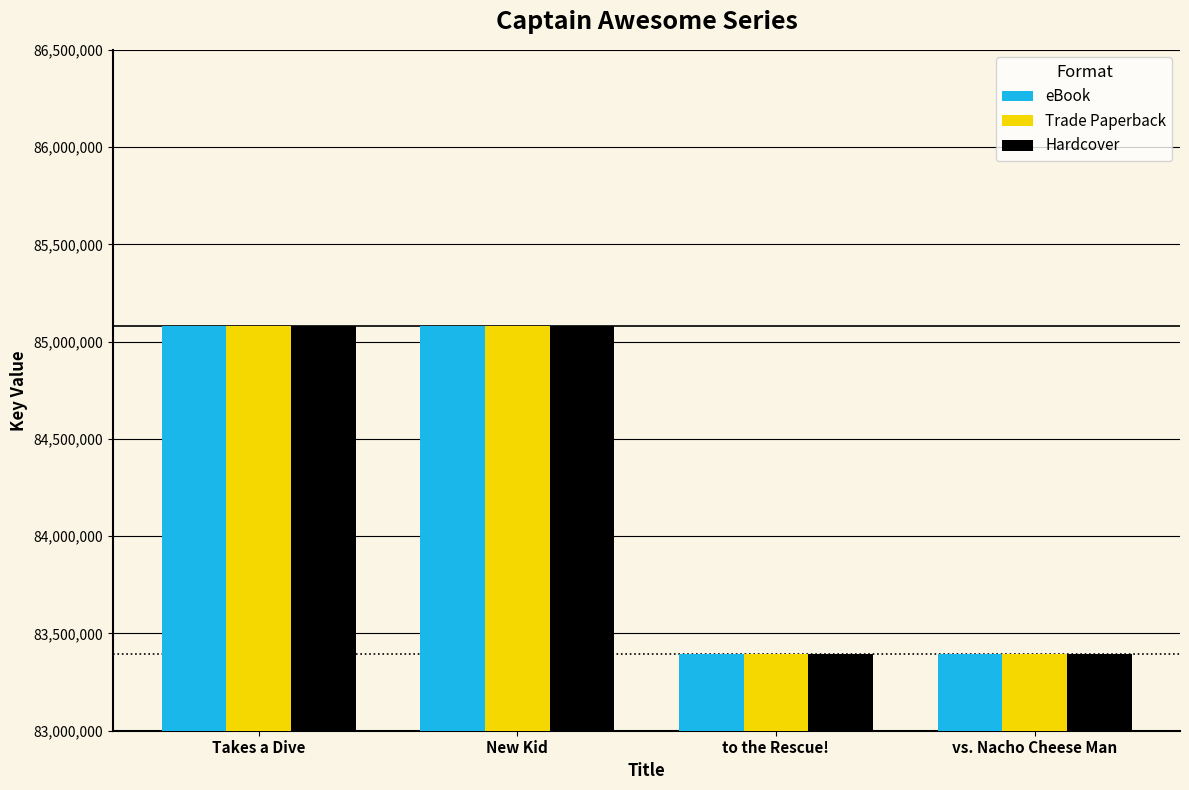

The value of Trade Paperback at New Kid is 85079100. True or false?

True